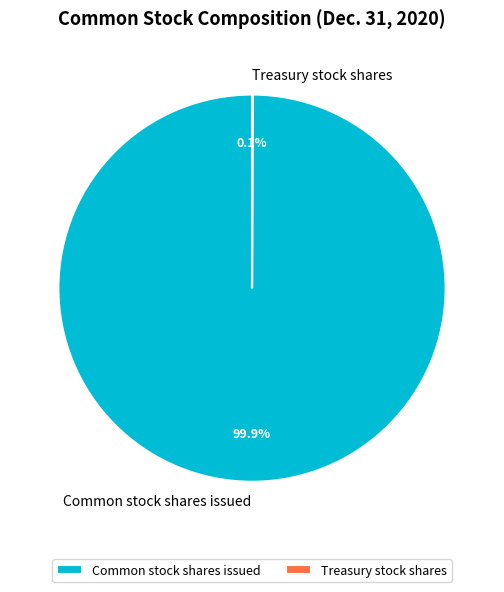

What is the majority slice?

Common stock shares issued